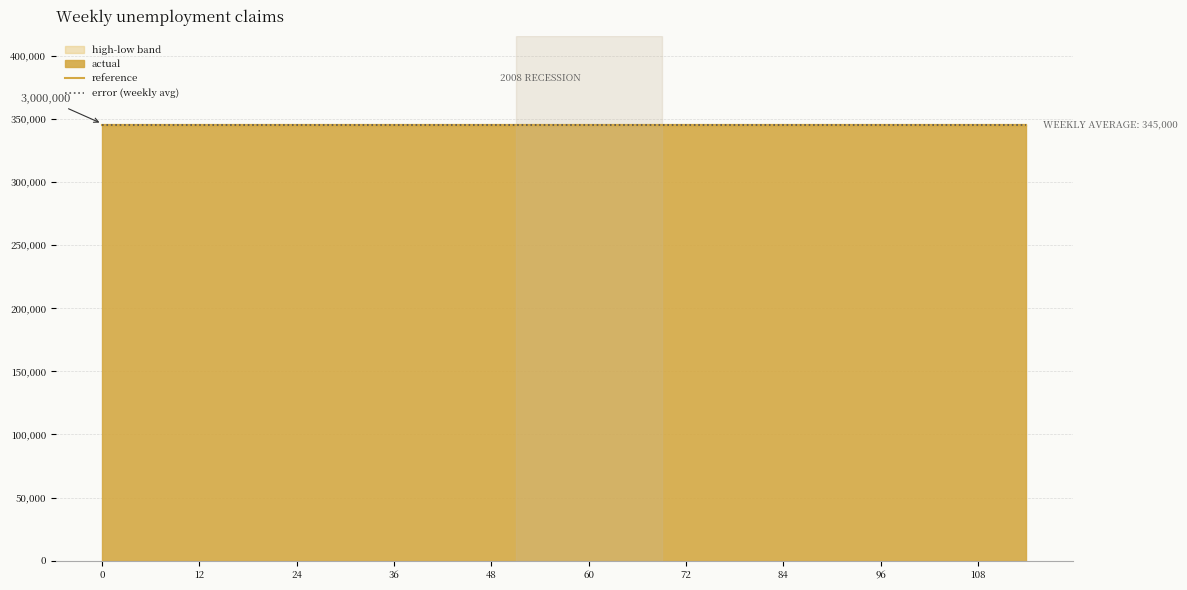

Which series has the widest spread of values?

reference